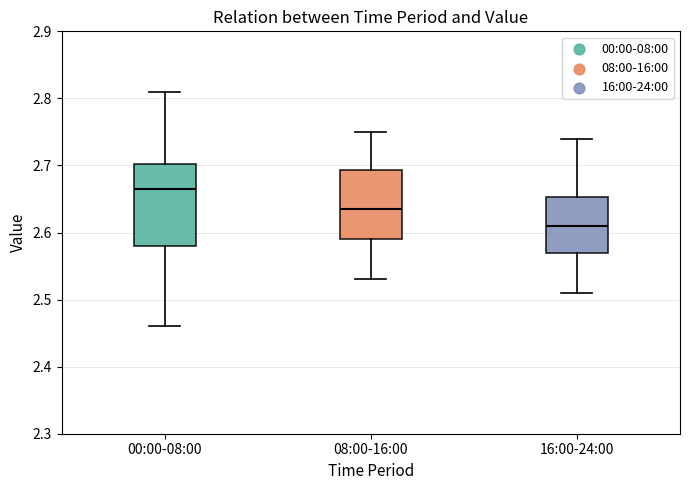

Reading left to right, read every box against the y-axis: the position of its median line, the range the box covers, and the ends of its whiskers. The values are not printed on the chart, so give them approximately, as read against the axis.

00:00-08:00: median 2.67, box 2.58 to 2.70, whiskers 2.46 to 2.81
08:00-16:00: median 2.64, box 2.59 to 2.69, whiskers 2.53 to 2.75
16:00-24:00: median 2.61, box 2.57 to 2.65, whiskers 2.51 to 2.74